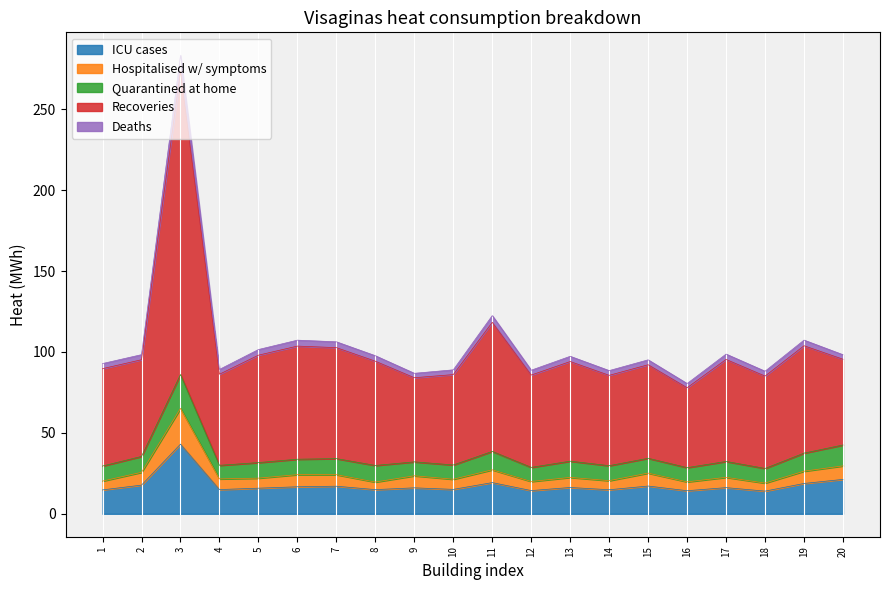

At which category is the sum across all series the highest?

3